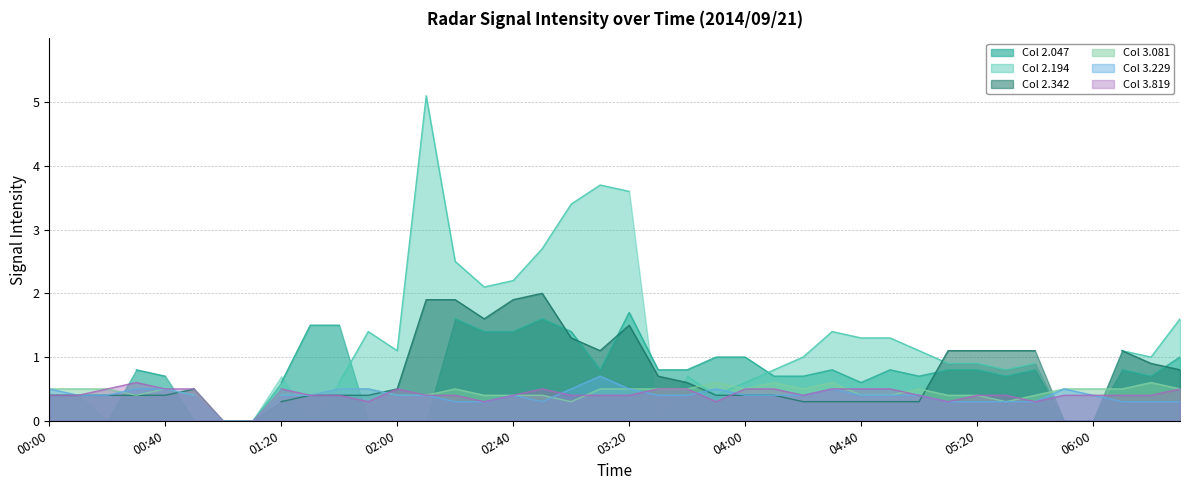

What position from the left is 29?

30